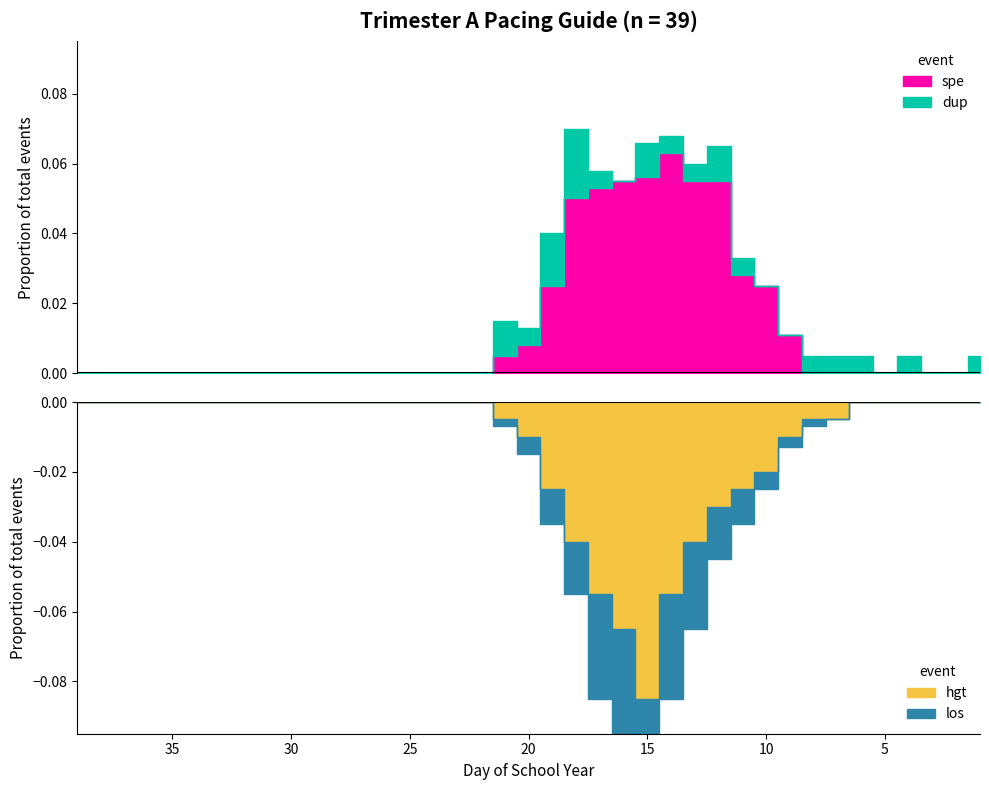

How many interior local peaks does the spe series have?

1